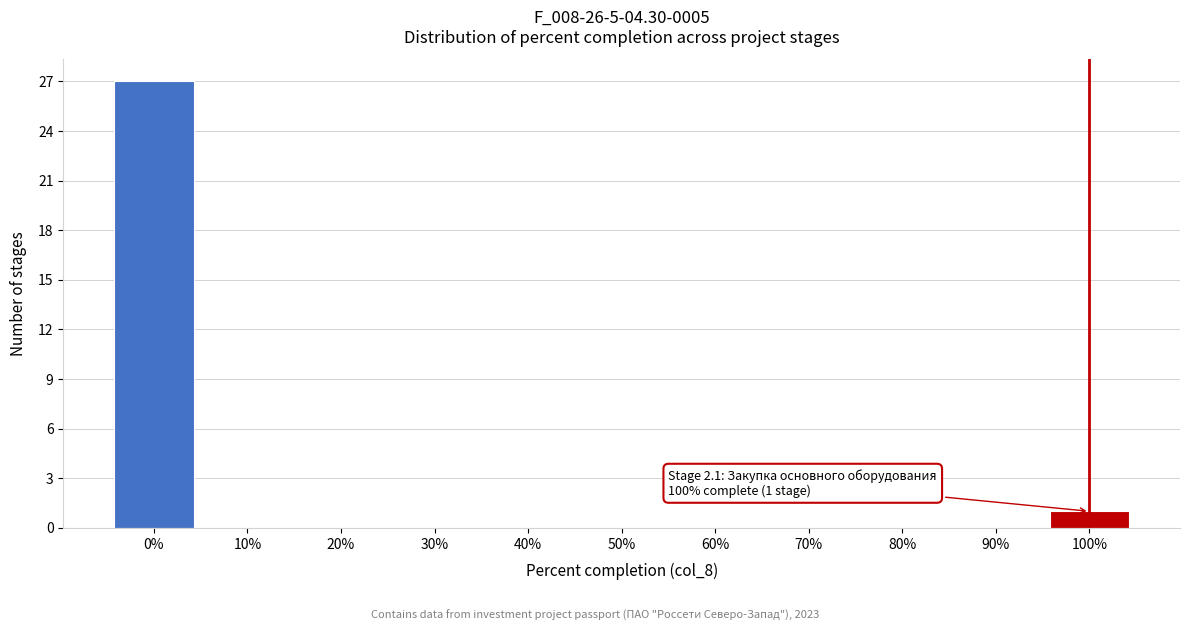

Which range on the x-axis has the tallest bar?

-5 to 5